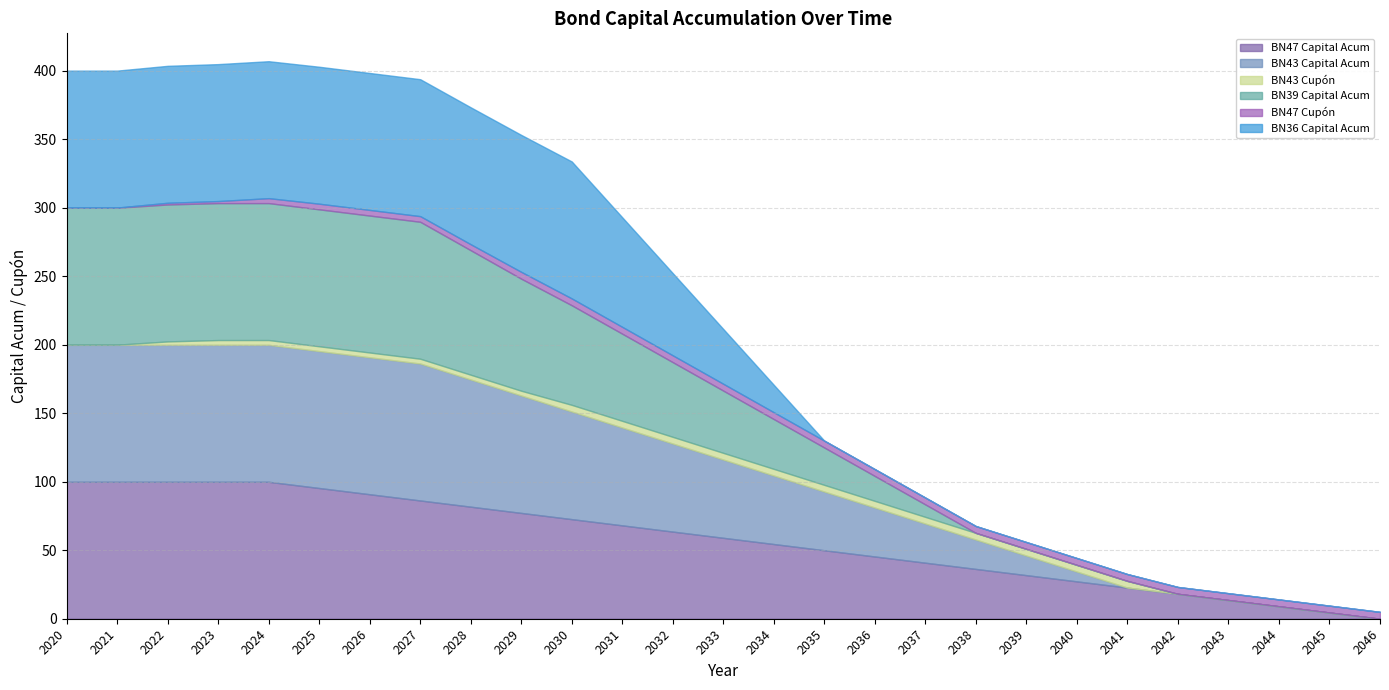

Which series has the largest total across all categories?

BN47 Capital Acum